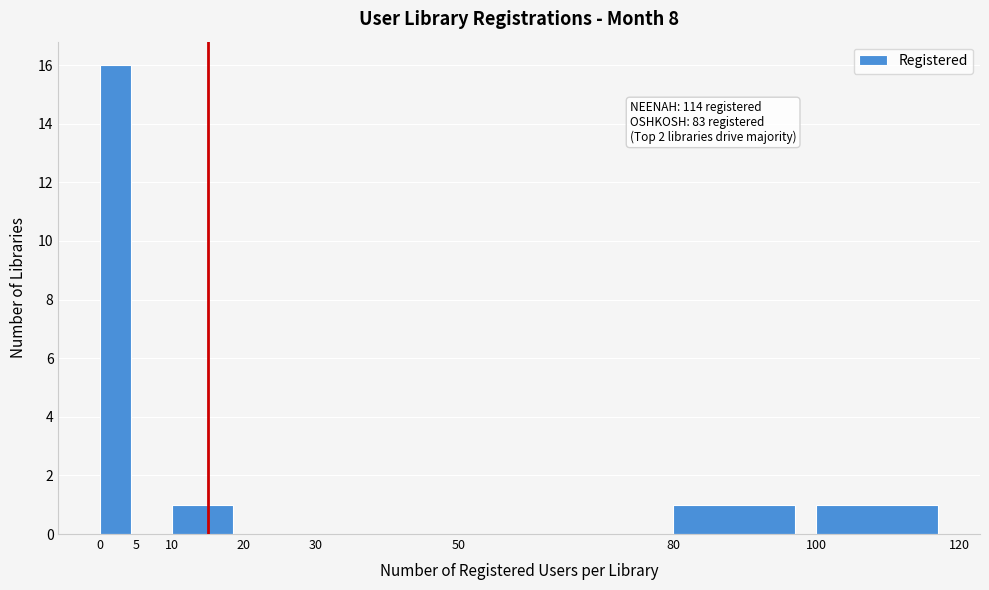

Which range on the x-axis has the tallest bar?

0 to 5